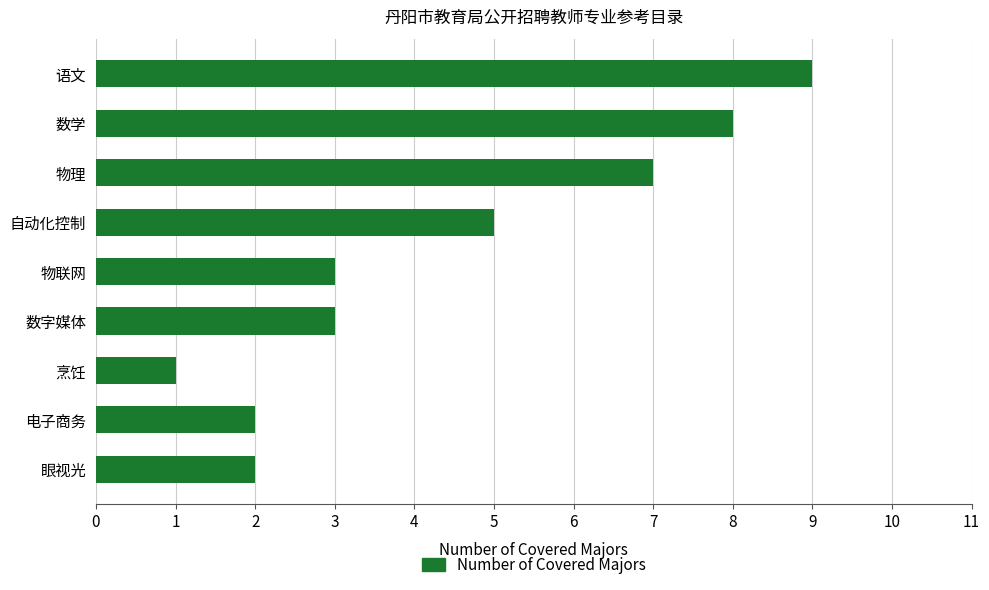

Where is the data nearest to the value 5?

自动化控制